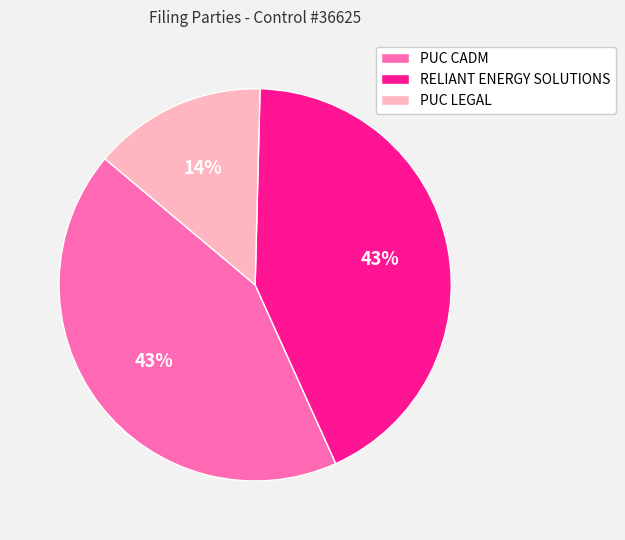

Is there a majority slice in this chart?

No